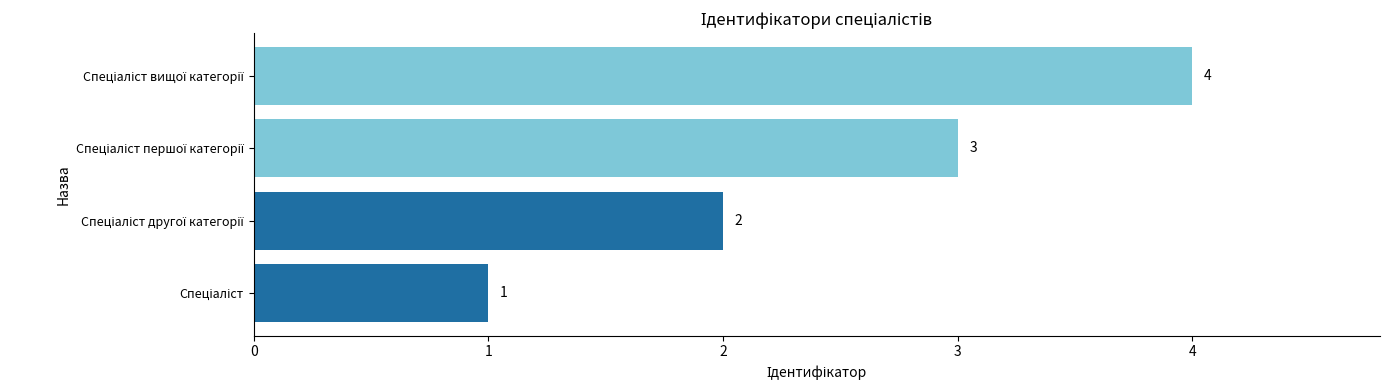

What is the sum of all values?

10